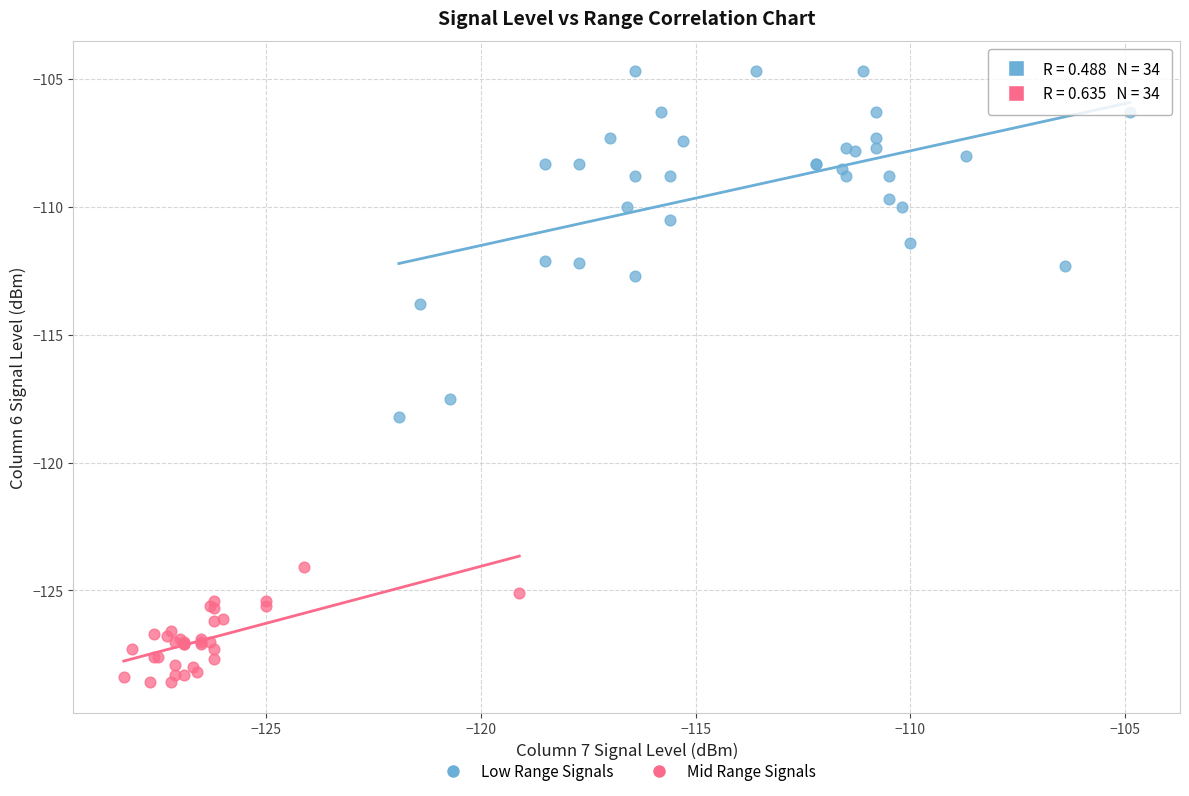

Which series contains the lowest Y value?

Mid Range Signals